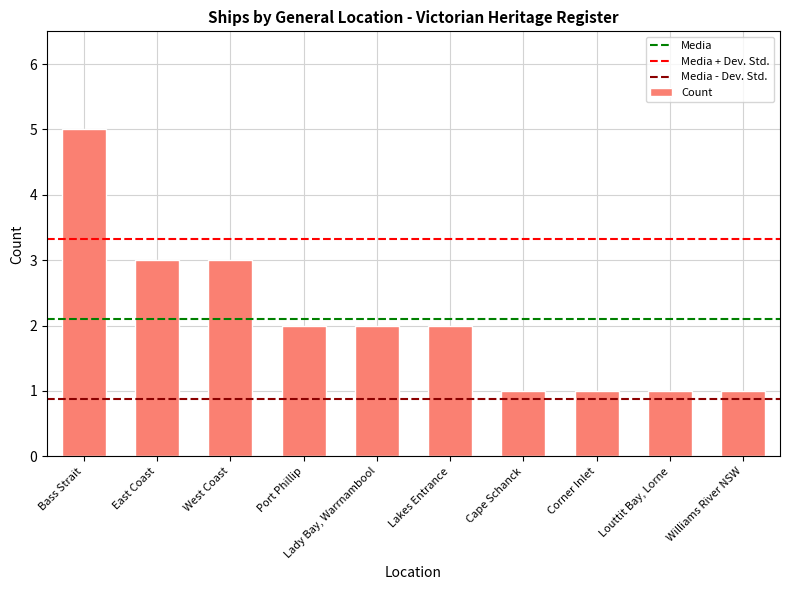

At which category does the chart reach its peak across all series?

Bass Strait